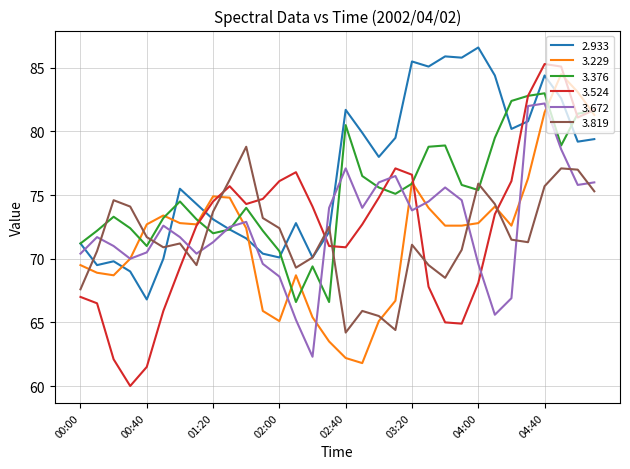

True or false: 3.376 and 3.524 intersect in this chart.

True